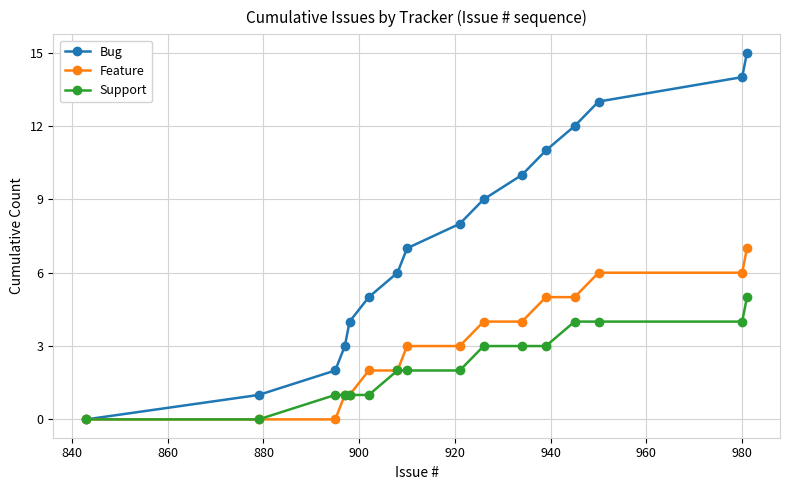

Which series has the largest total across all categories?

Bug